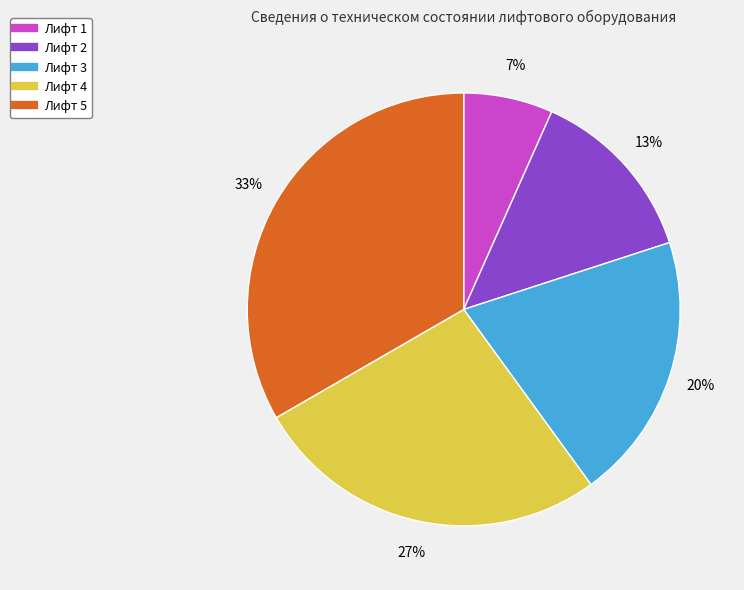

The Лифт 2 slice represents 13% of the pie. True or false?

True